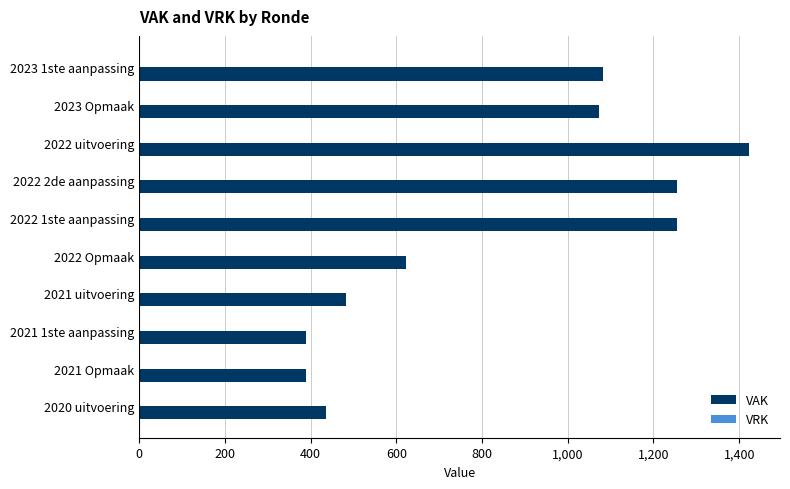

Reading top to bottom, extract all data points from this chart.

1082	1074	1424	1255	1255	622	482	390	390	435